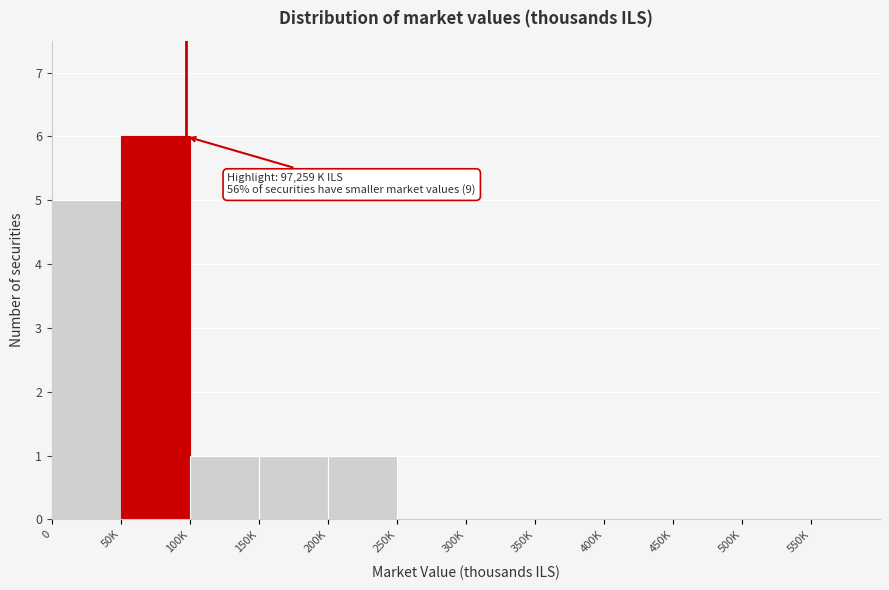

Reading left to right, what are all the values shown in this chart?

0=5	50K=6	100K=1	150K=1	200K=1	250K=0	300K=0	350K=0	400K=0	450K=0	500K=0	550K=0